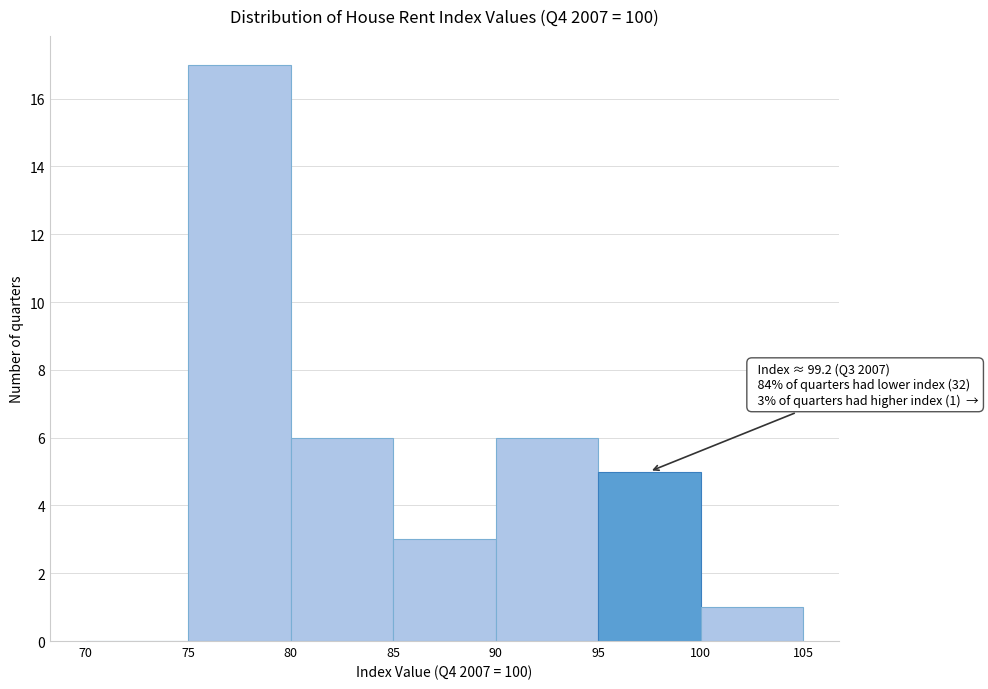

Over which range of the x-axis is the bar tallest?

75 to 80